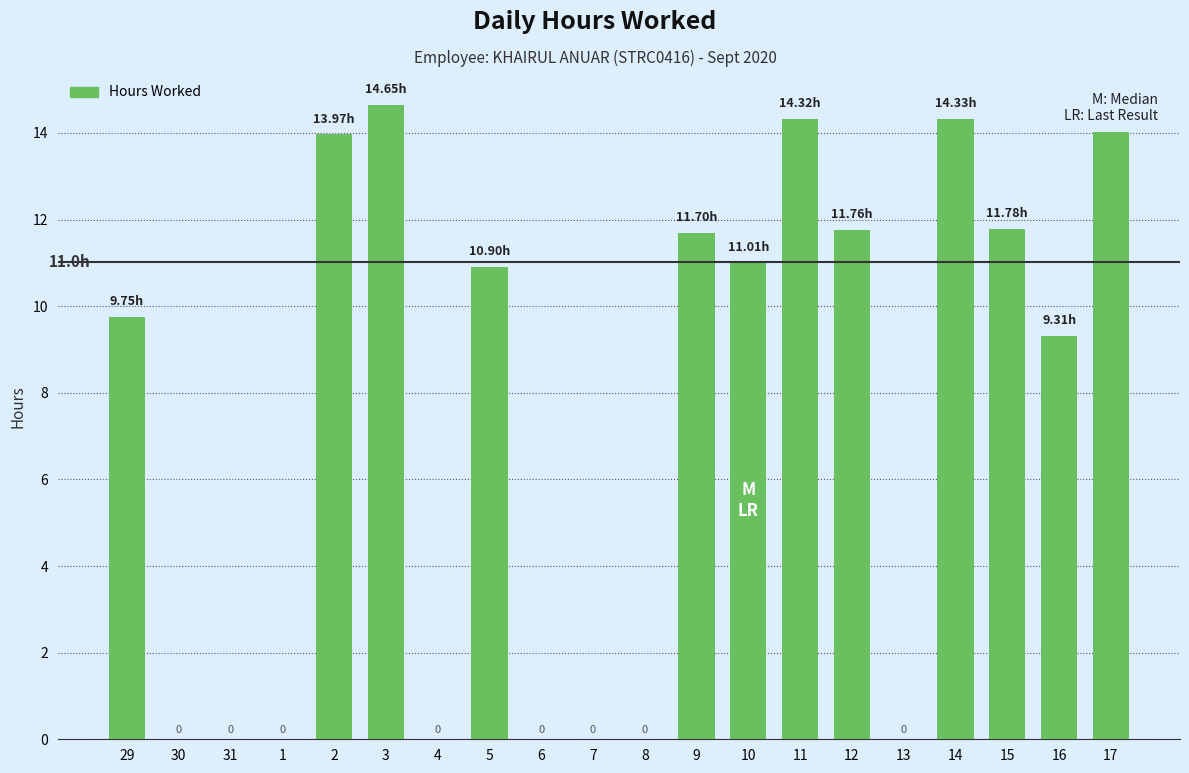

What is the greatest value displayed?

14.7